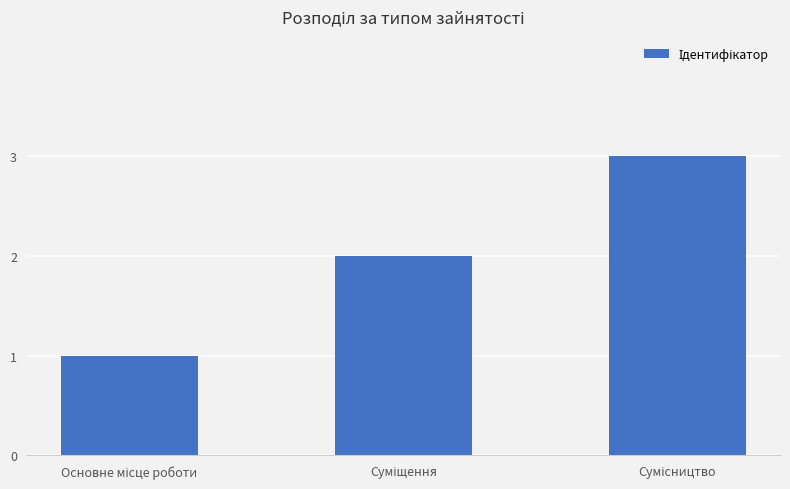

What is the sum of all values?

6